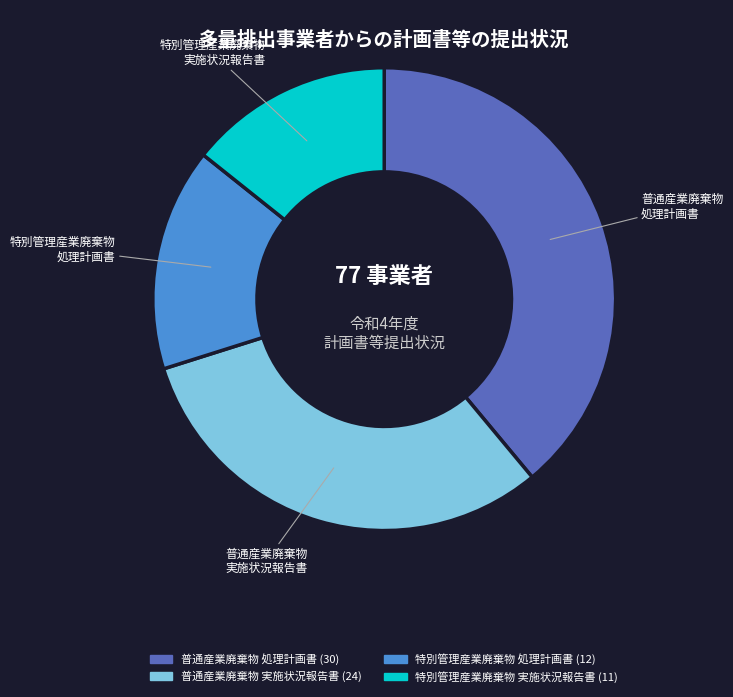

Does any single category account for the majority?

No